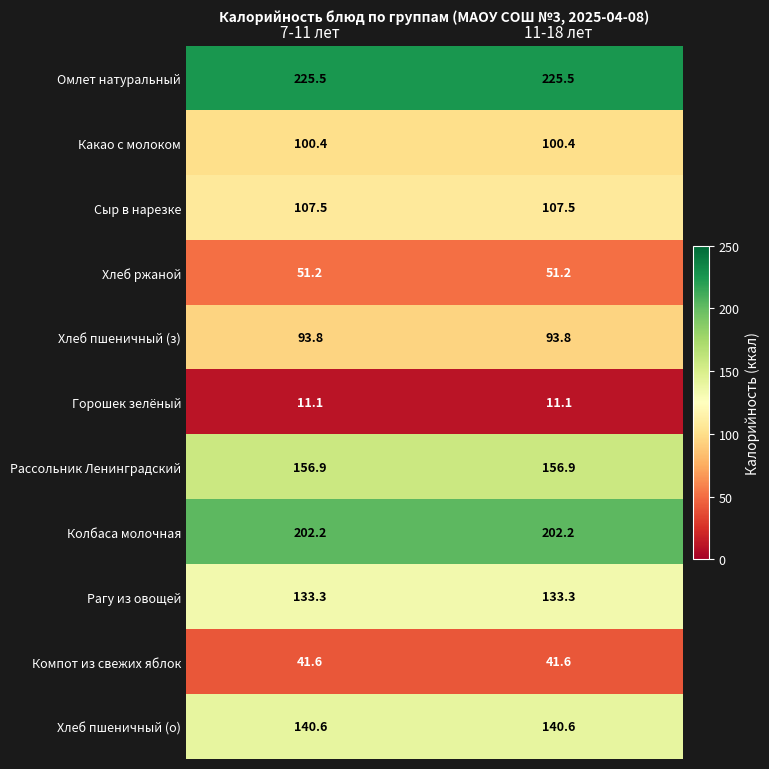

What is the difference between the highest and lowest values at 11-18 лет?

214.4